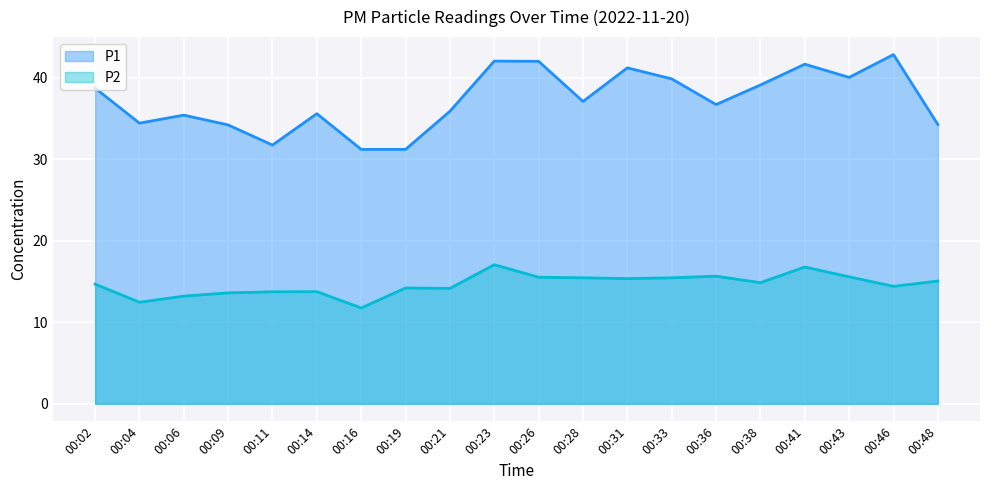

At which category is the sum across all series the highest?

00:23